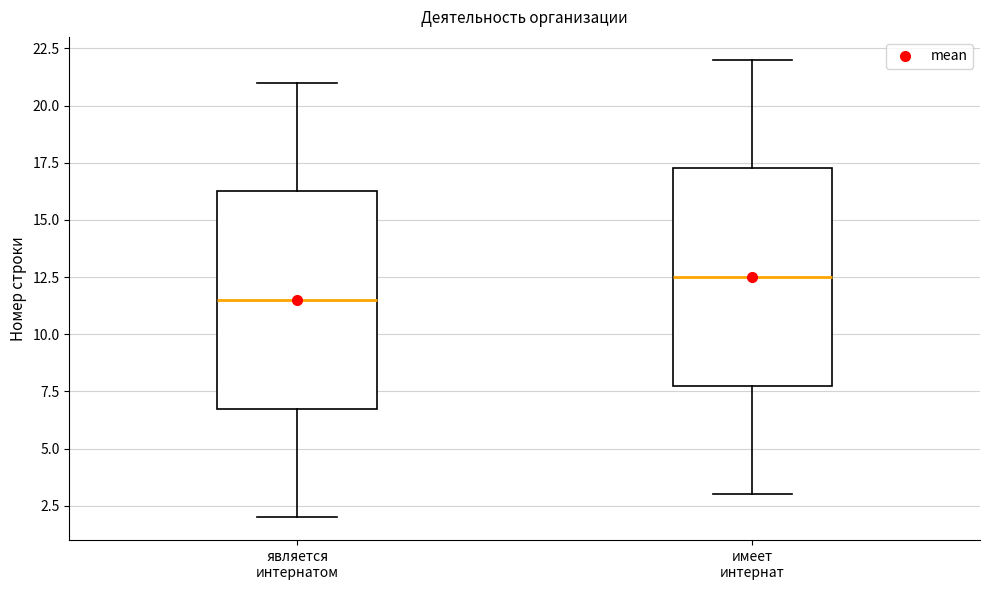

Where is the upper edge of the box for имеет интернат on the y-axis? The values are not printed on the chart, so give them approximately, as read against the axis.

17.5